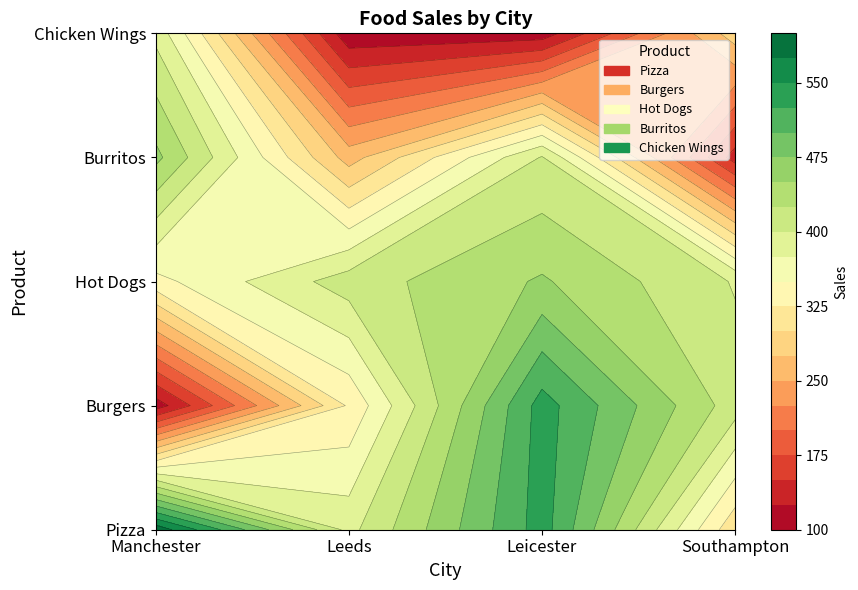

Which series changed the most between Manchester and Leeds?

Chicken Wings